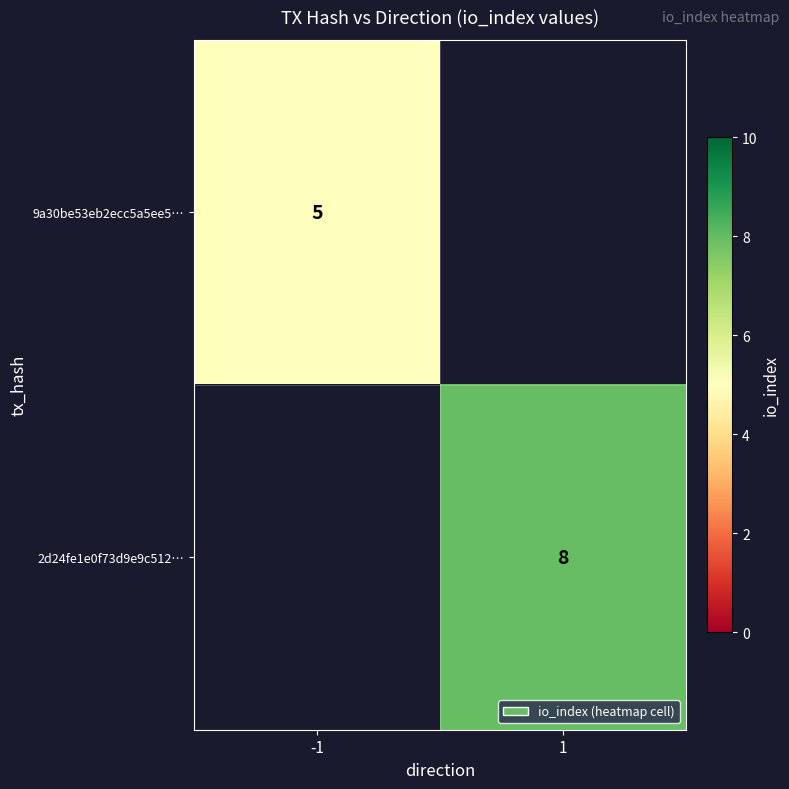

The value of 2d24fe1e0f73d9e9c512… at 1 is 5. True or false?

False